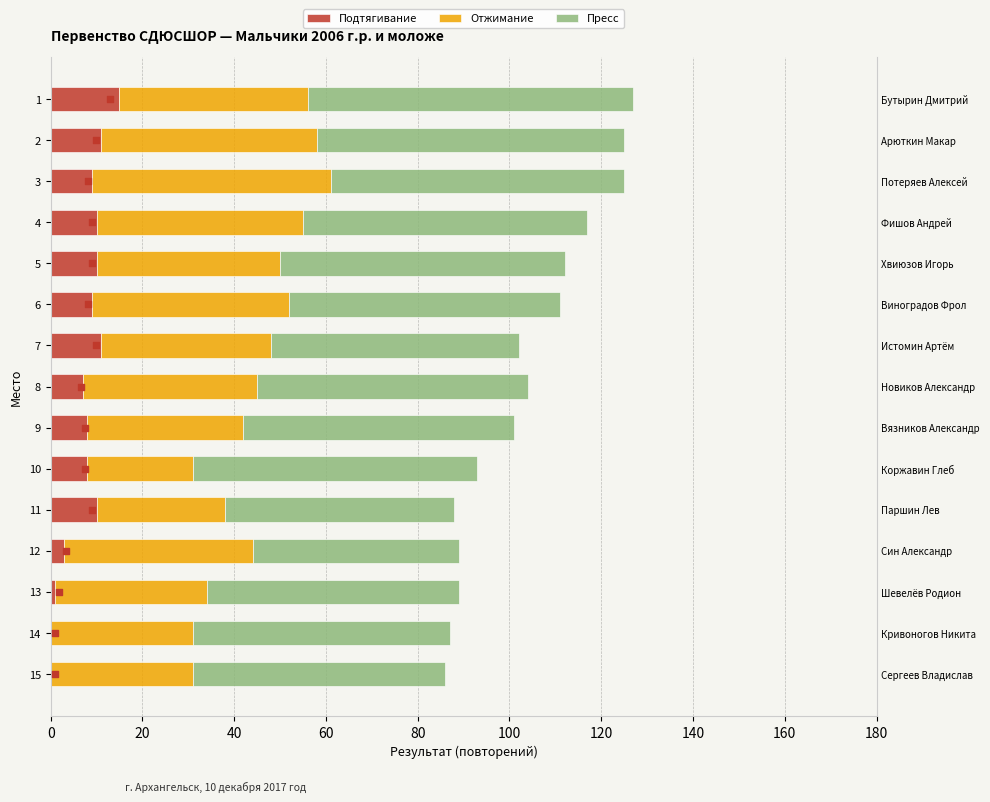

Is the value of Пресс at 14 greater than the value of Отжимание at 10?

Yes